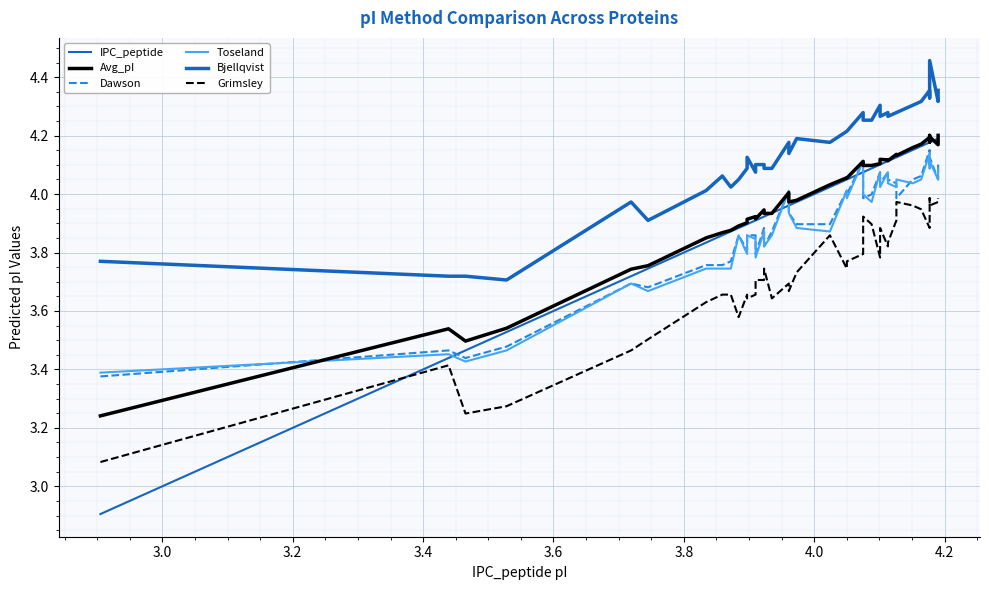

The Dawson series shows 1.3 at 3.2. True or false?

False